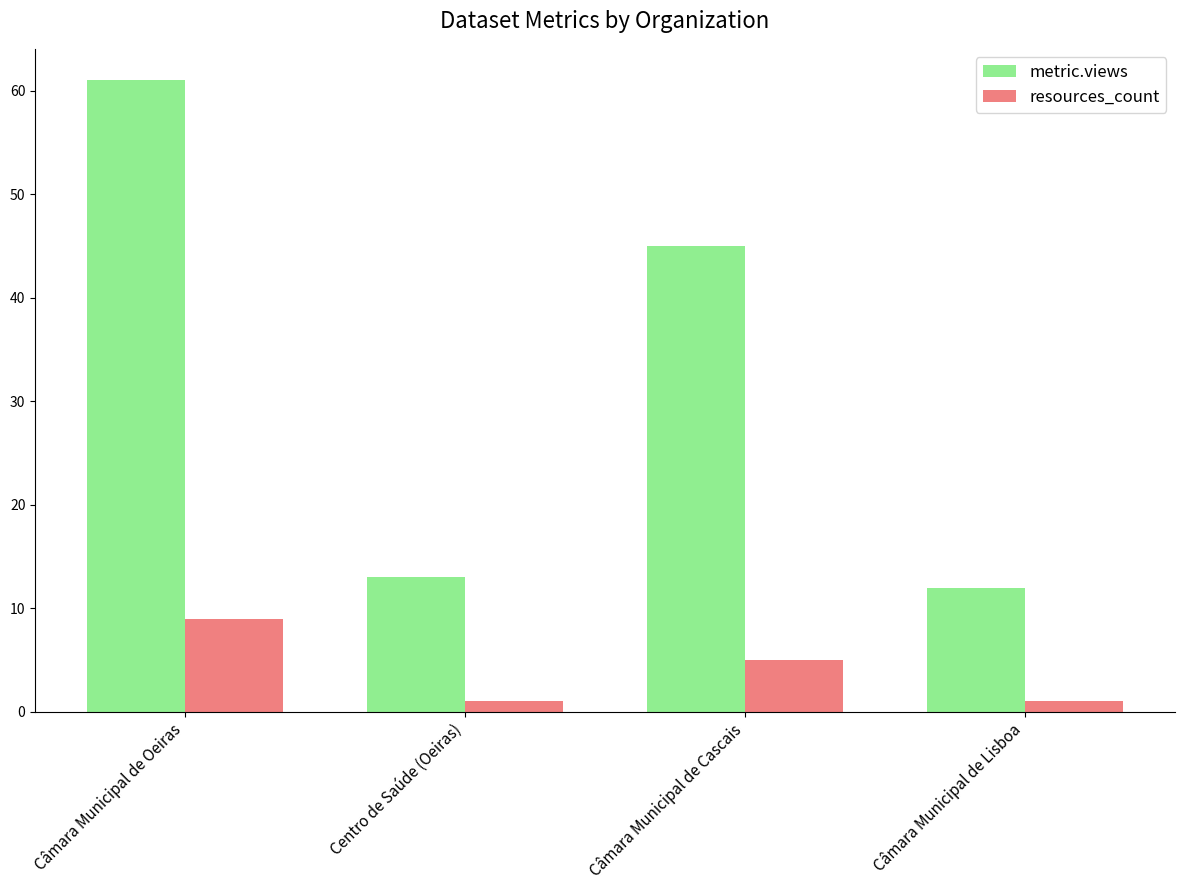

Which series has the widest spread of values?

metric.views